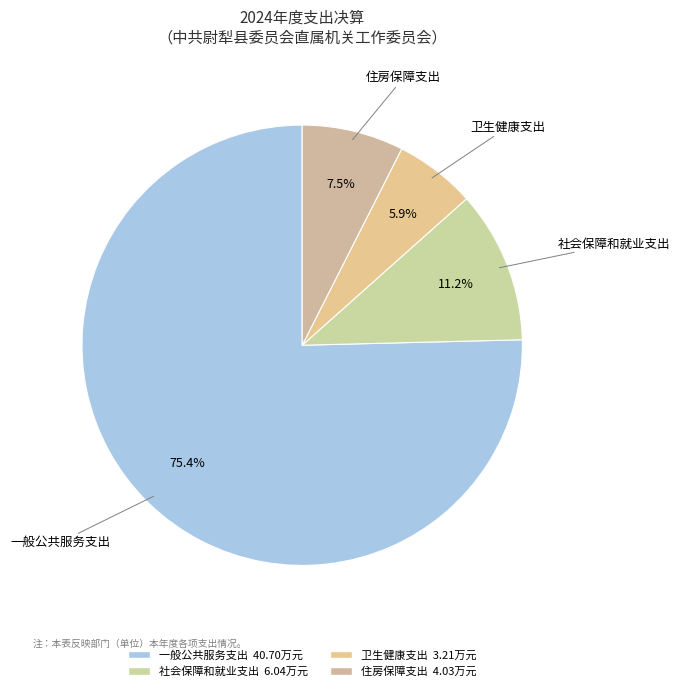

Between 一般公共服务支出 and 社会保障和就业支出, which is larger?

一般公共服务支出